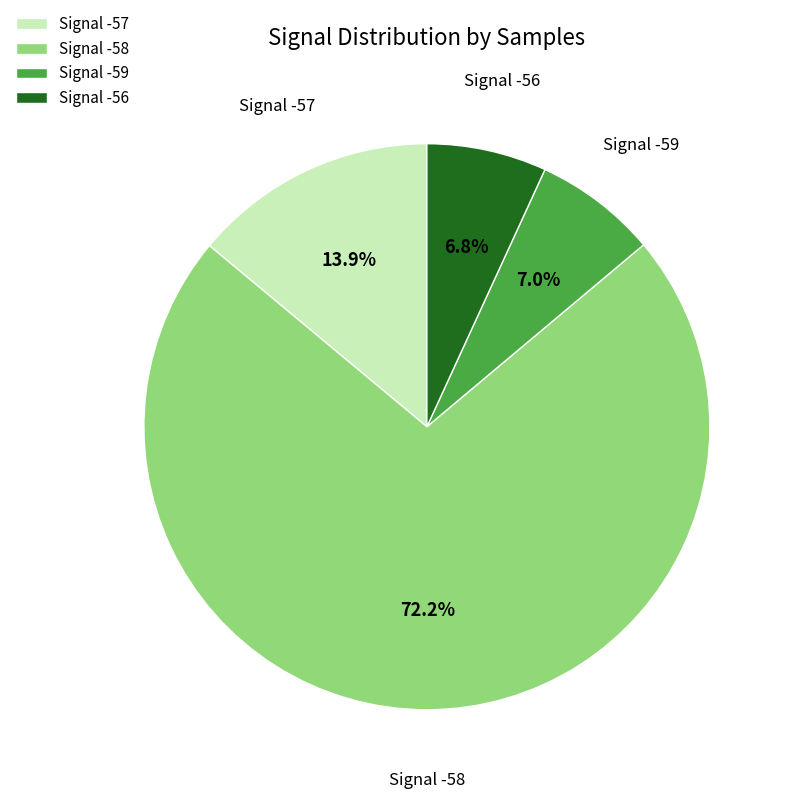

Which has a higher value, Signal -59 or Signal -57?

Signal -57